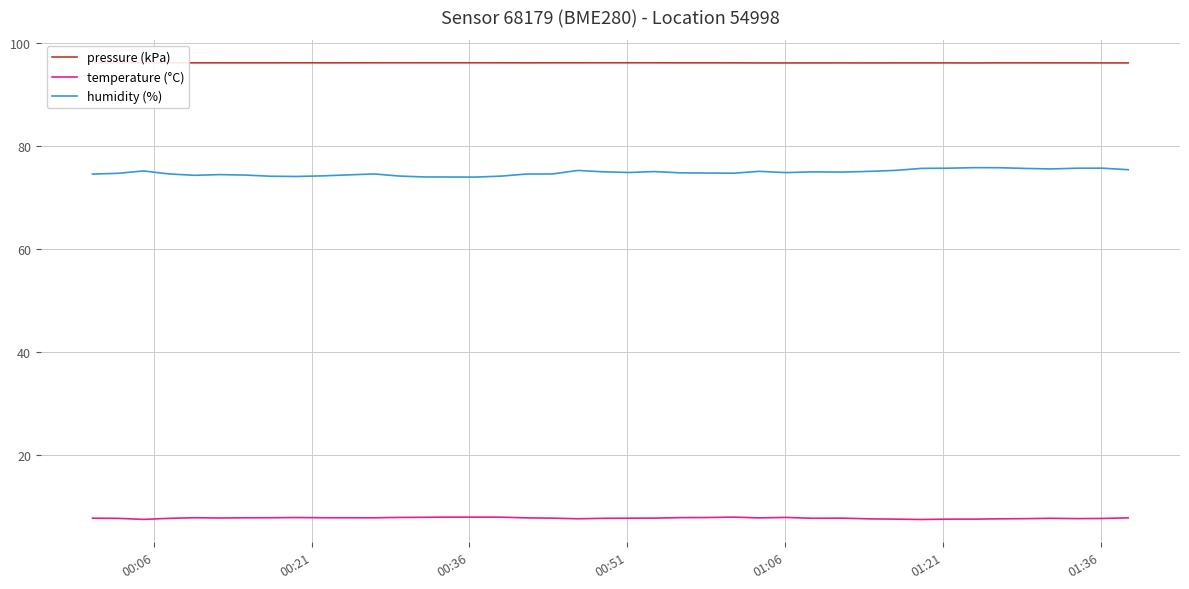

What is the maximum value for temperature (°C)?

8.0